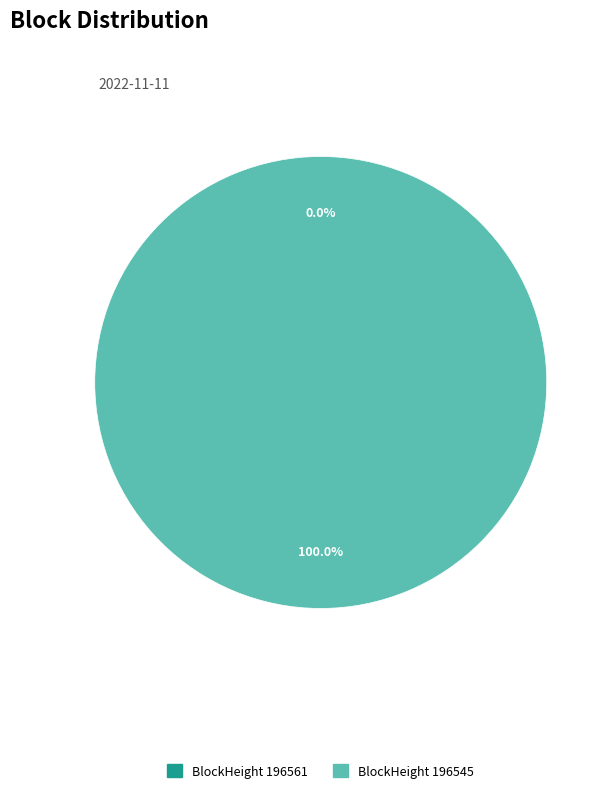

How many segments does this pie chart have?

2